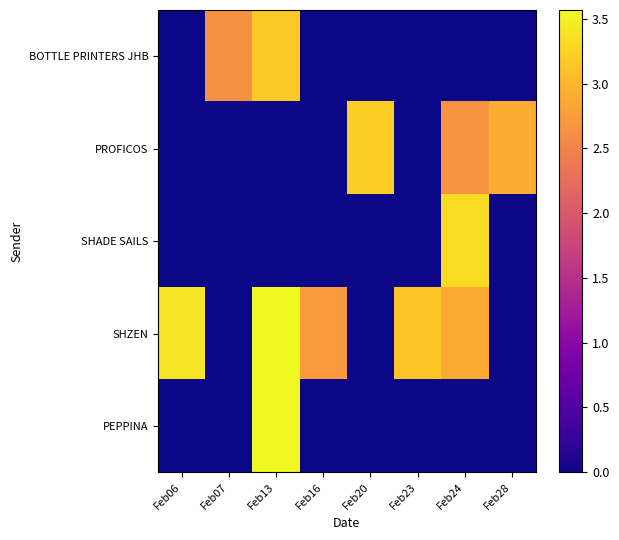

At Feb13, list the series in order from largest to smallest.

PEPPINA, SHZEN, BOTTLE PRINTERS JHB, PROFICOS, SHADE SAILS